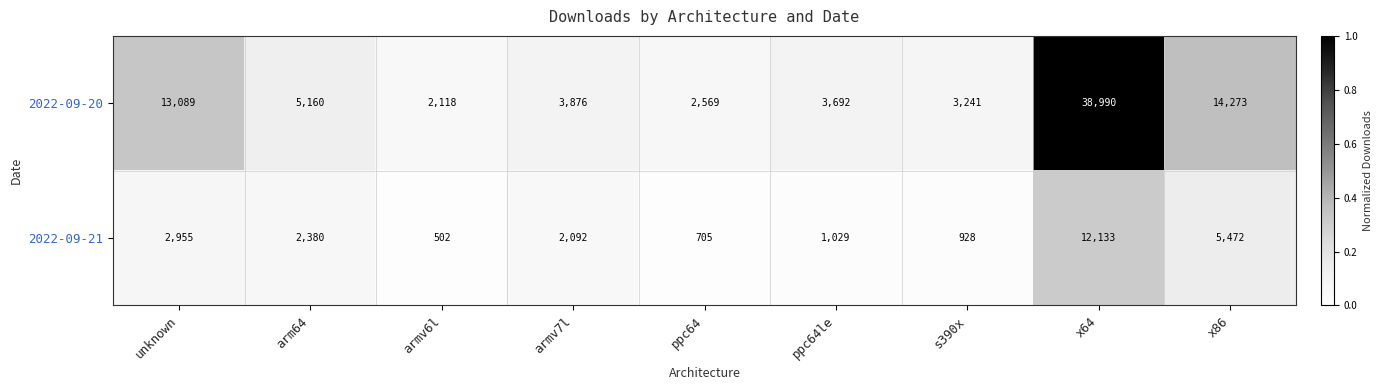

Between armv7l and x64, which series saw the biggest shift?

2022-09-20